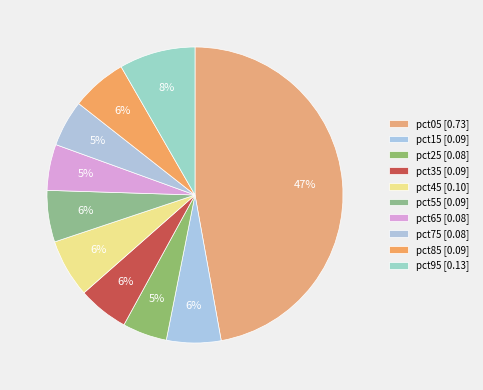

How much of the chart is everything except pct65?

95.0%